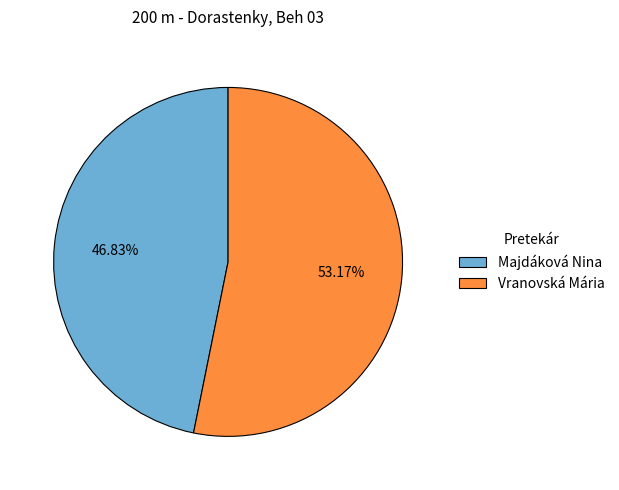

Is there any slice that represents more than half of the pie?

Yes